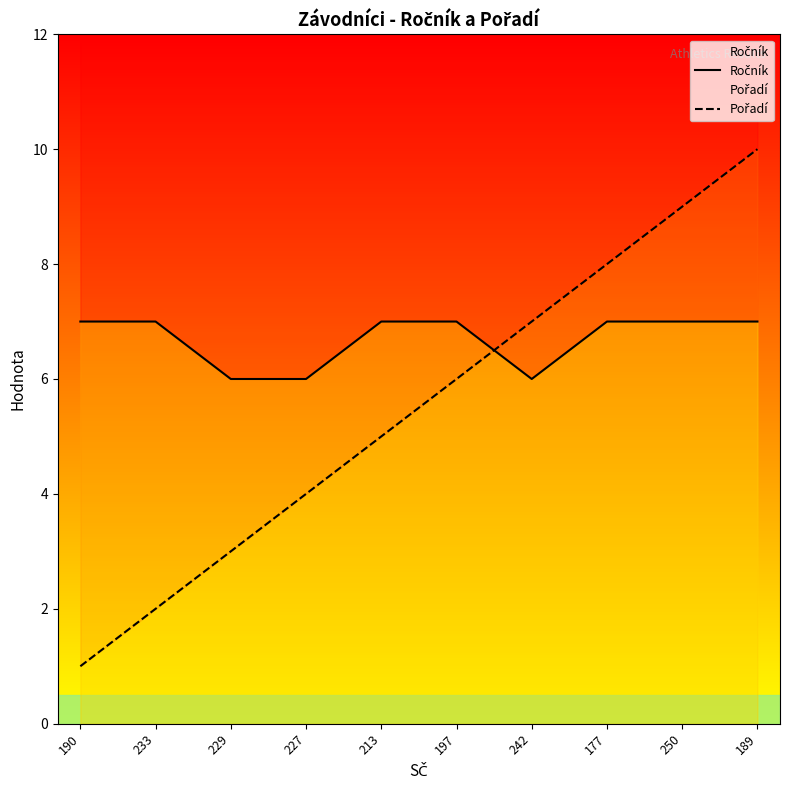

Reading left to right, extract all data points from this chart.

Ročník: 7	7	6	6	7	7	6	7	7	7
Pořadí: 1	2	3	4	5	6	7	8	9	10